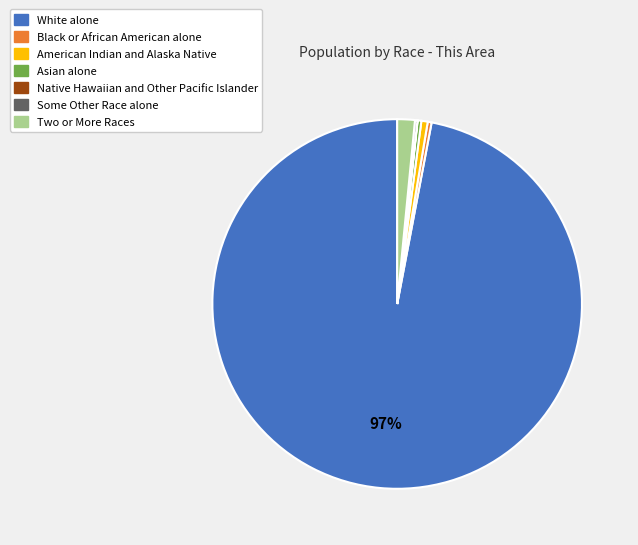

Which slice is the largest?

White alone